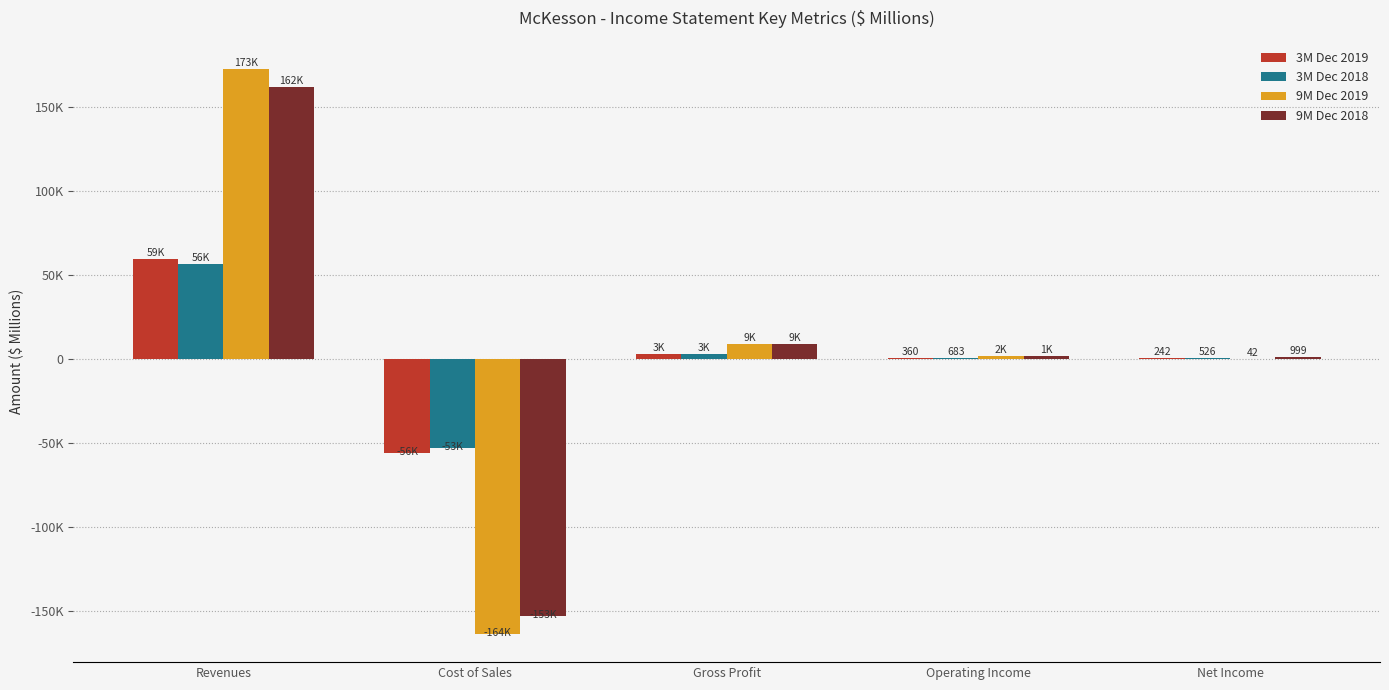

Are the bars grouped side by side (vs. stacked)?

Yes